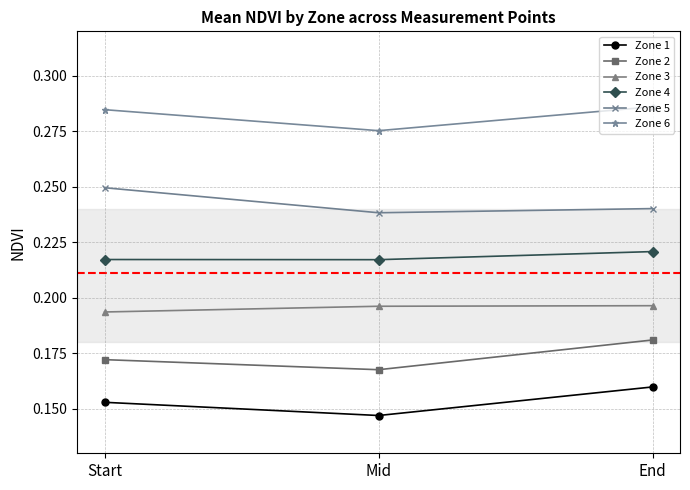

What is the label of the 3rd point from the left?

End